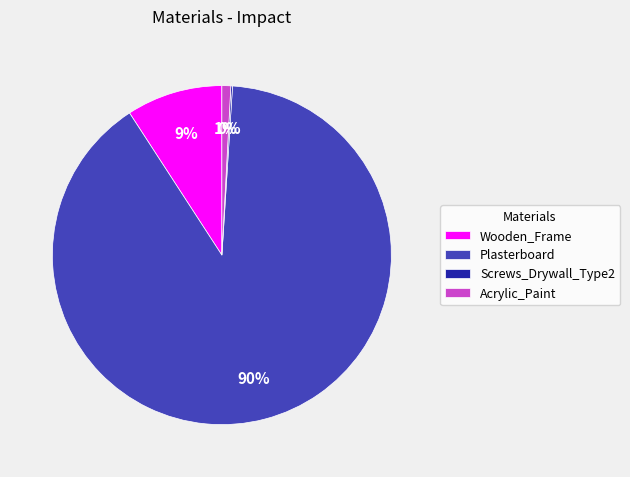

To the nearest percent, what percentage of the pie is Wooden_Frame?

9%